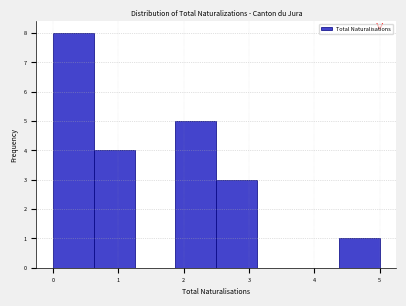

Which range on the x-axis has the tallest bar?

0.0 to 0.6